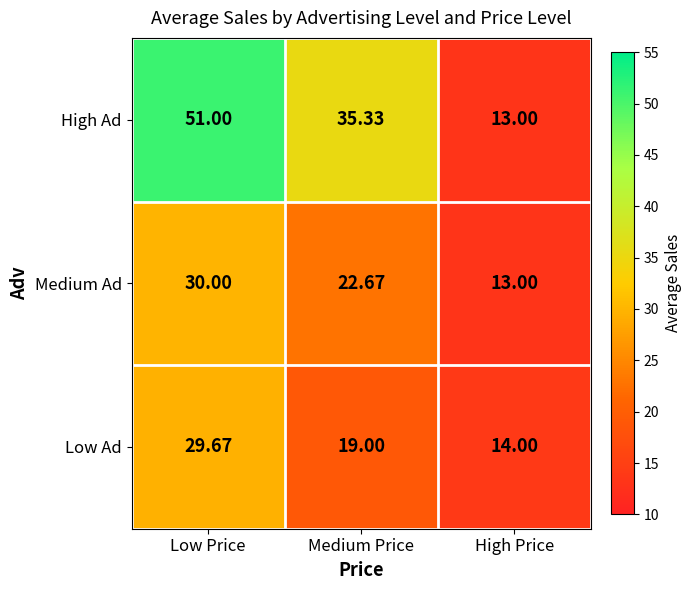

Where is Medium Ad nearest to the value 21?

Medium Price